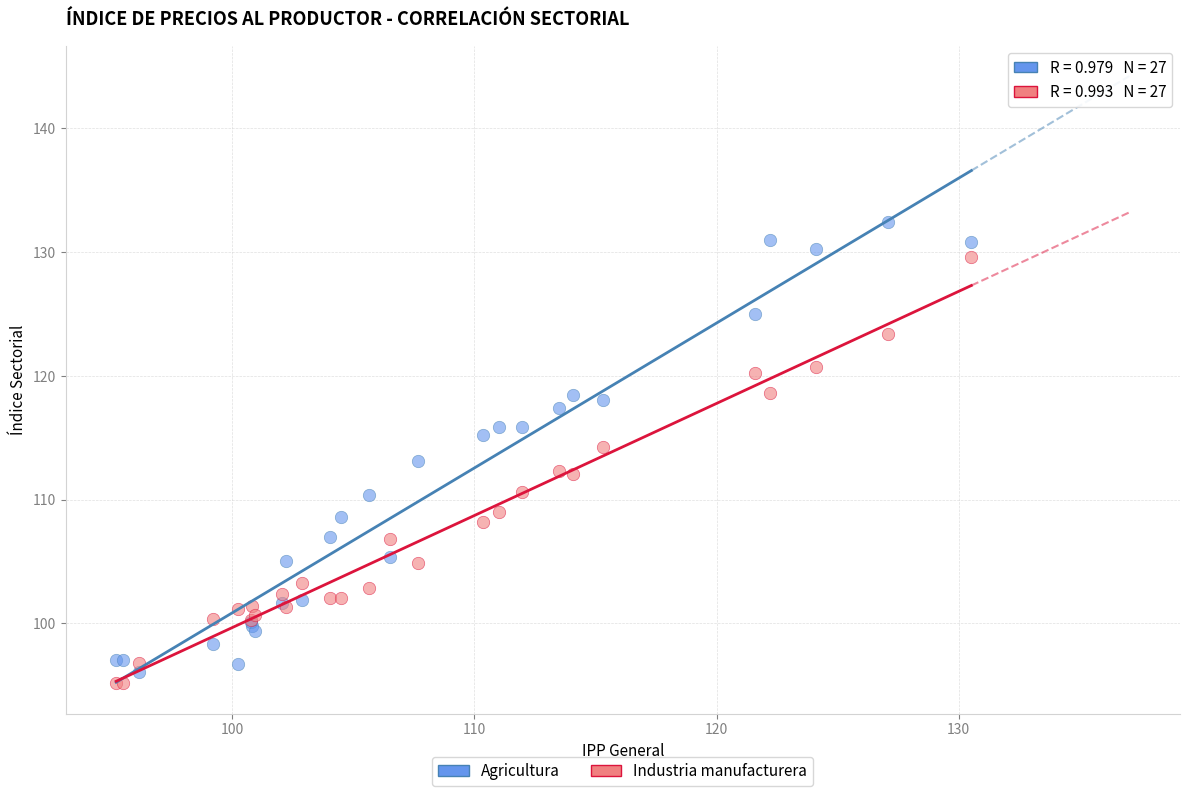

Which series contains the lowest Y value?

Industria manufacturera